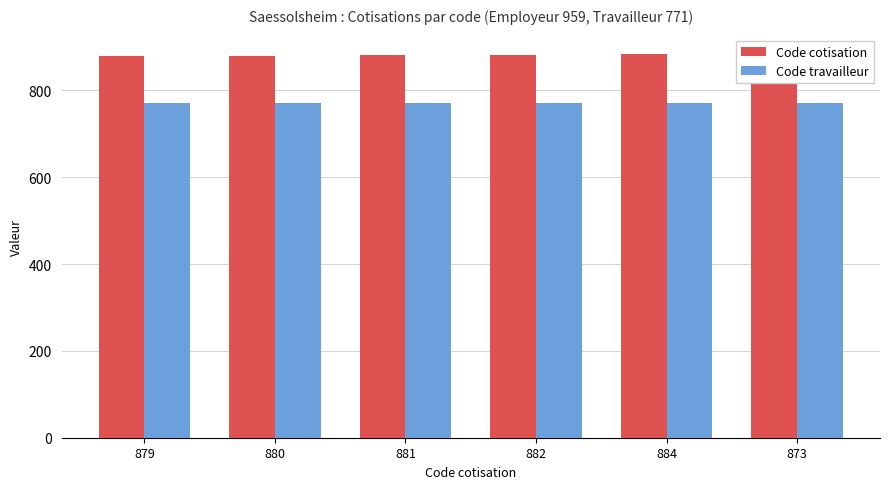

How many groups of bars are there?

6